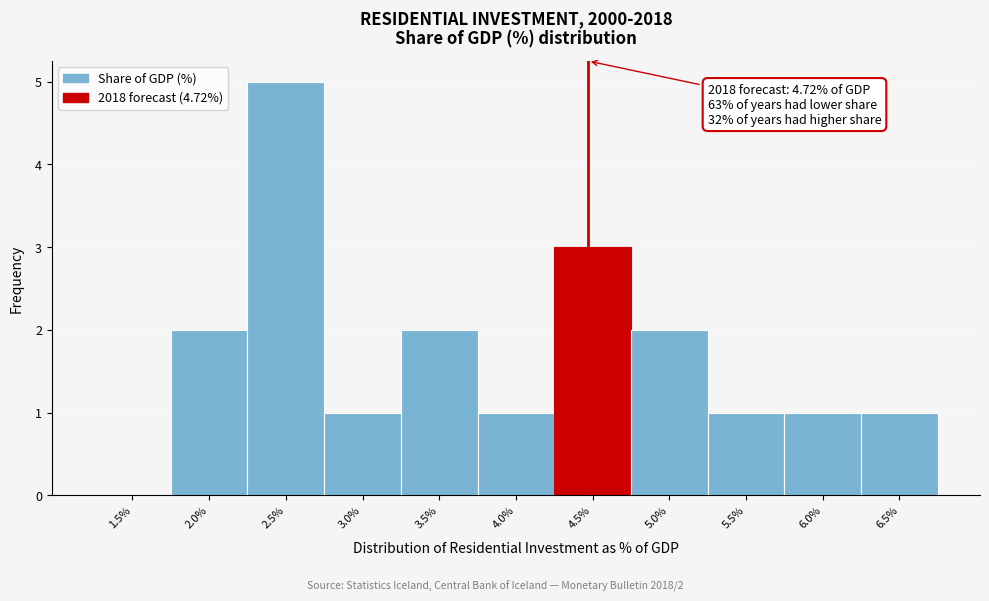

Reading left to right, transcribe all the data shown in this chart.

1.5%=0	2.0%=2	2.5%=5	3.0%=1	3.5%=2	4.0%=1	4.5%=3	5.0%=2	5.5%=1	6.0%=1	6.5%=1